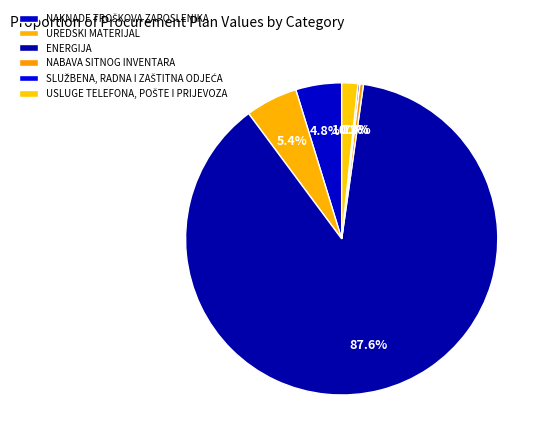

How many segments does this pie chart have?

6